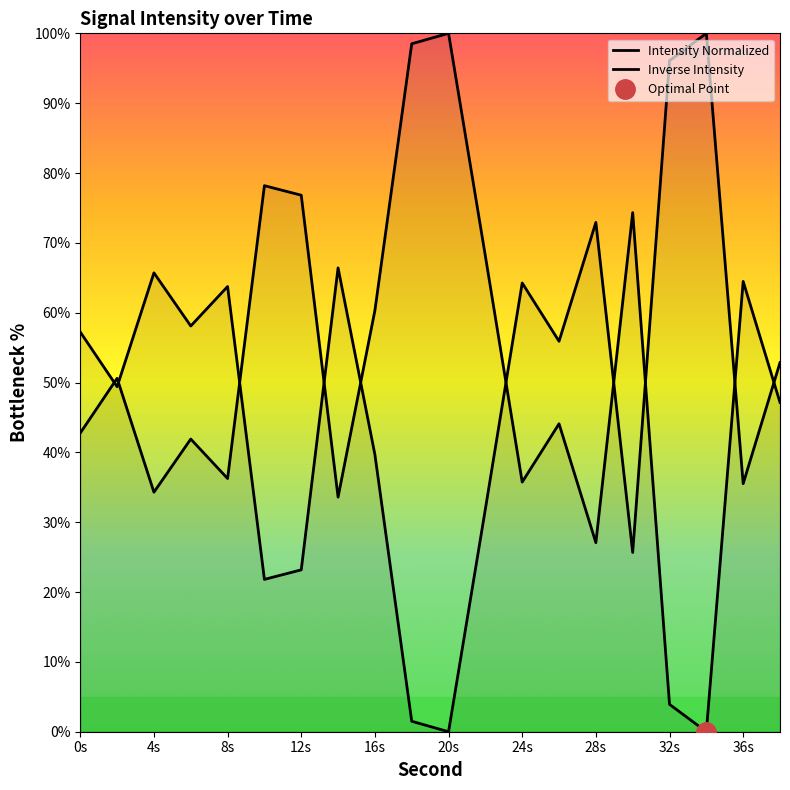

How many categories are shown in the chart?

20